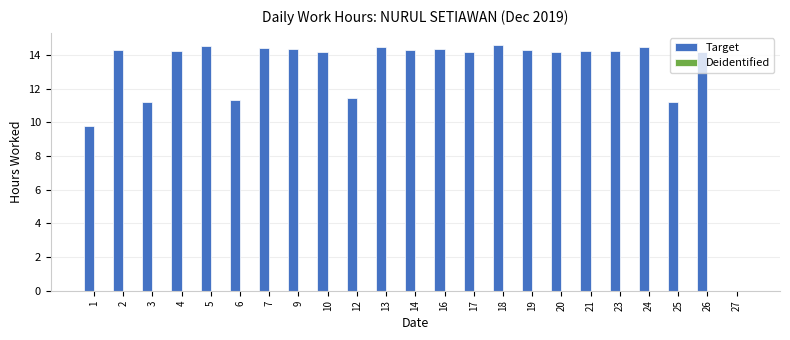

How many distinct data groups are displayed?

1